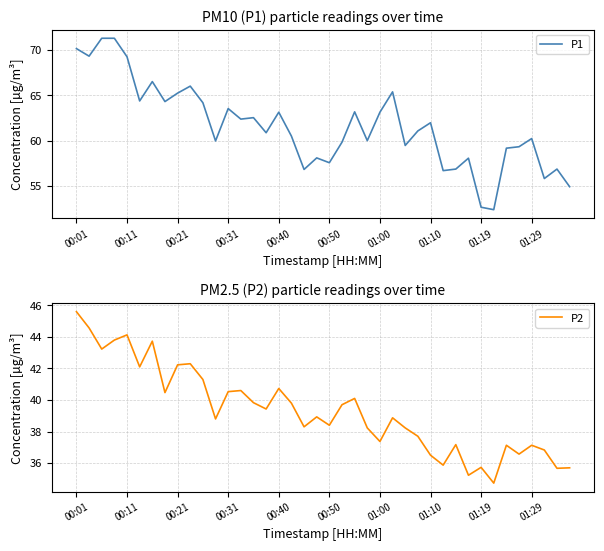

What is the lowest value of the P1 series?

52.4